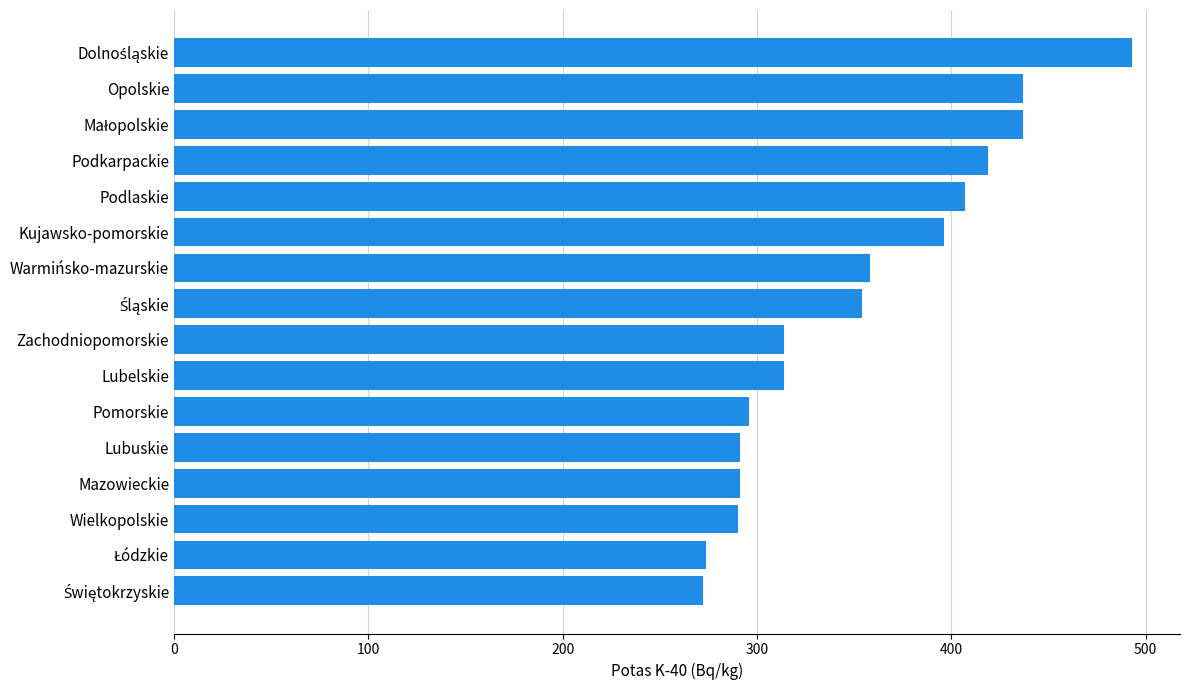

How many series are shown in this chart?

1